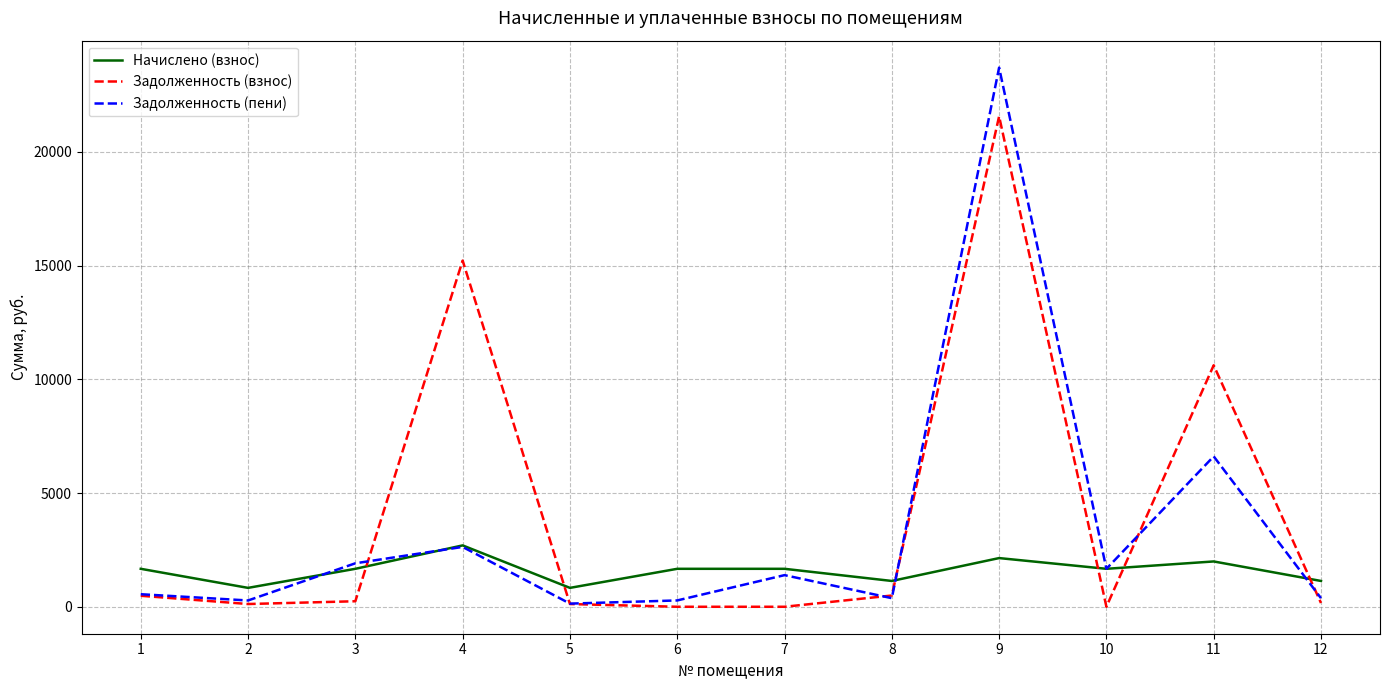

What are all the series names shown in the legend?

Начислено (взнос), Задолженность (взнос), Задолженность (пени)